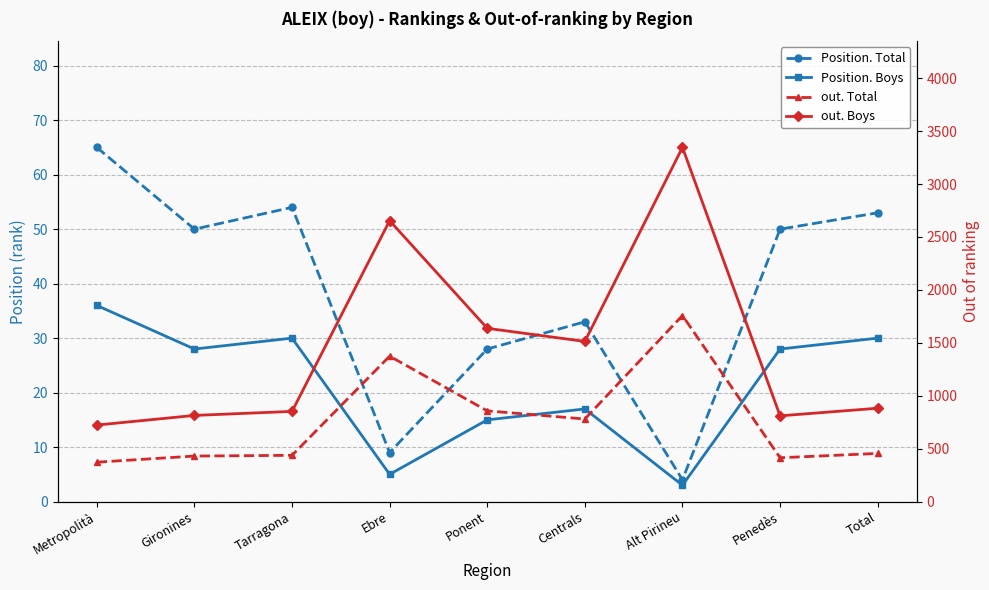

At Penedès, list the series in order from largest to smallest.

out. Boys, out. Total, Position. Total, Position. Boys